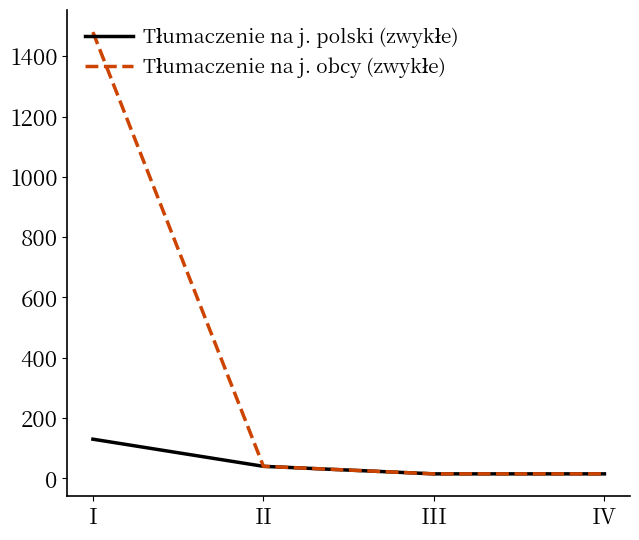

Which category has the highest value across all series?

I